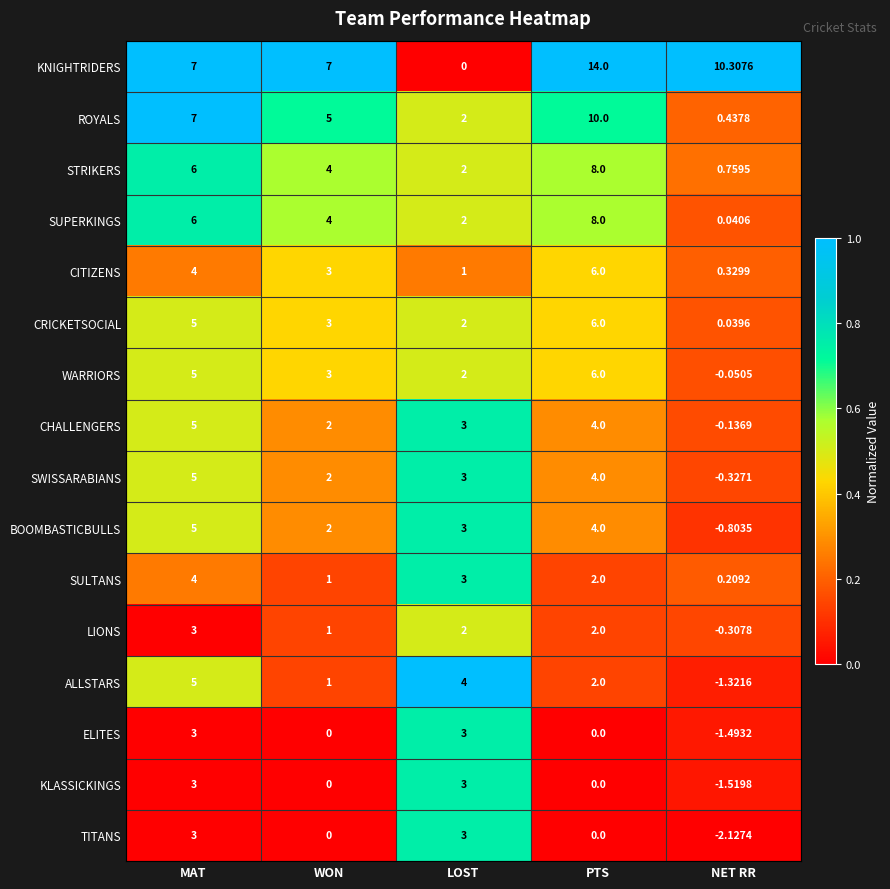

Rank the categories by STRIKERS value from highest to lowest.

PTS, MAT, WON, LOST, NET RR